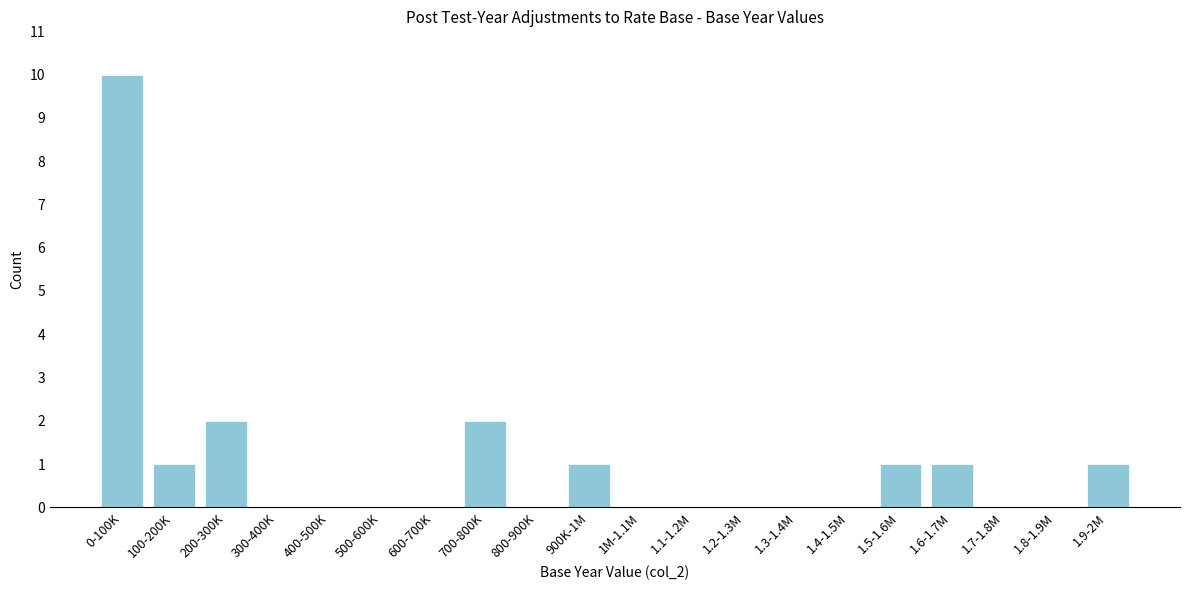

Reading right to left, list all the values displayed in this chart.

1.9-2M=1	1.8-1.9M=0	1.7-1.8M=0	1.6-1.7M=1	1.5-1.6M=1	1.4-1.5M=0	1.3-1.4M=0	1.2-1.3M=0	1.1-1.2M=0	1M-1.1M=0	900K-1M=1	800-900K=0	700-800K=2	600-700K=0	500-600K=0	400-500K=0	300-400K=0	200-300K=2	100-200K=1	0-100K=10